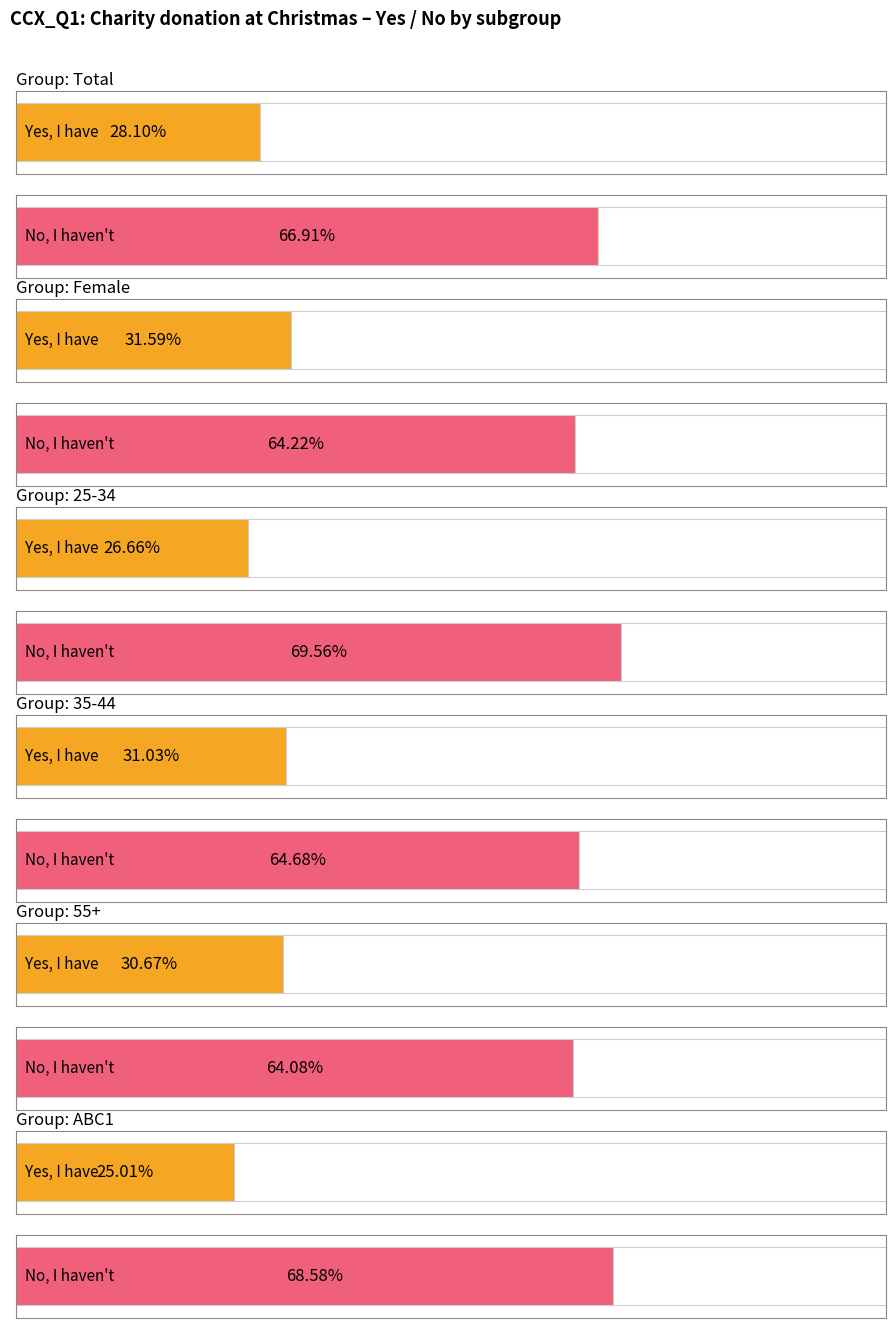

At how many categories does at least one series exceed 0?

6